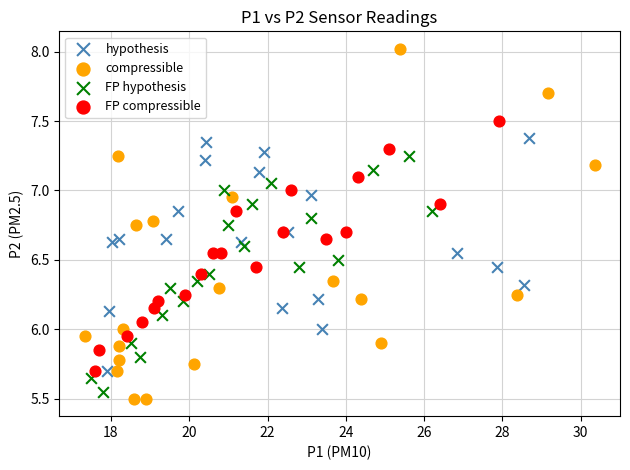

Which series has the widest spread of Y values?

compressible